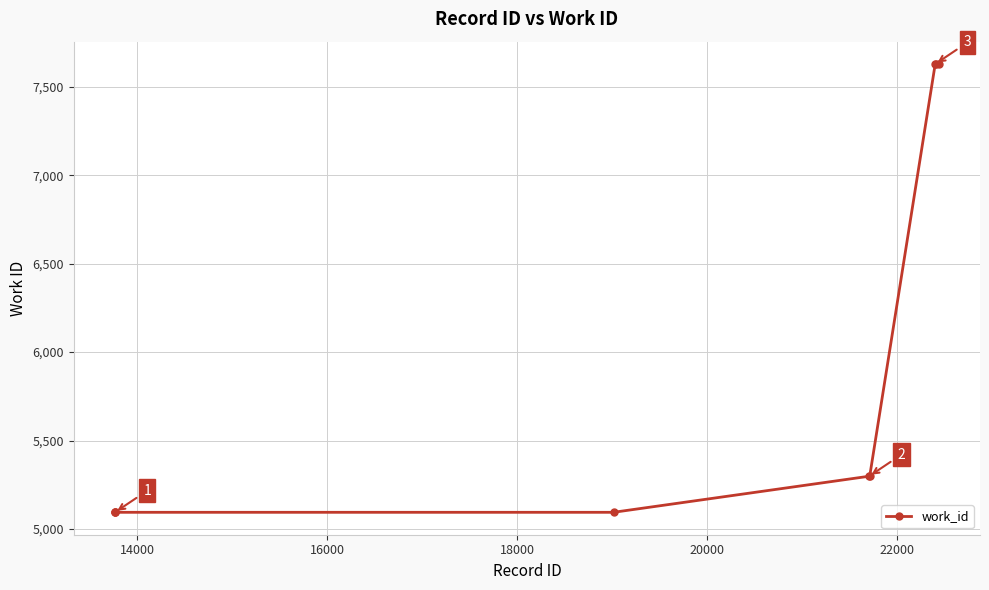

What is the minimum value shown in the chart?

5094